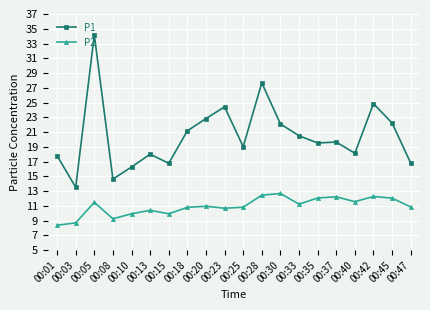

Which category has the highest value across all series?

00:05